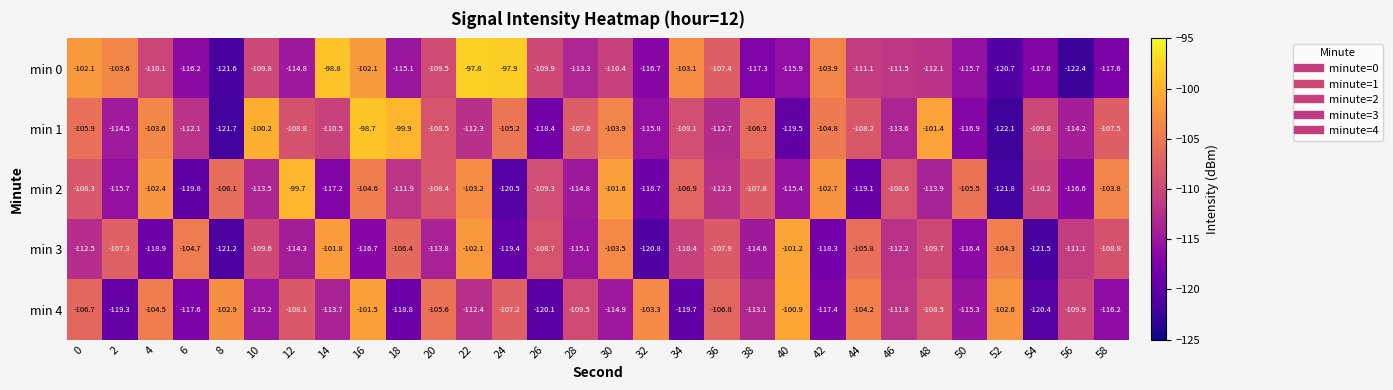

At how many categories does at least one series exceed -113?

30